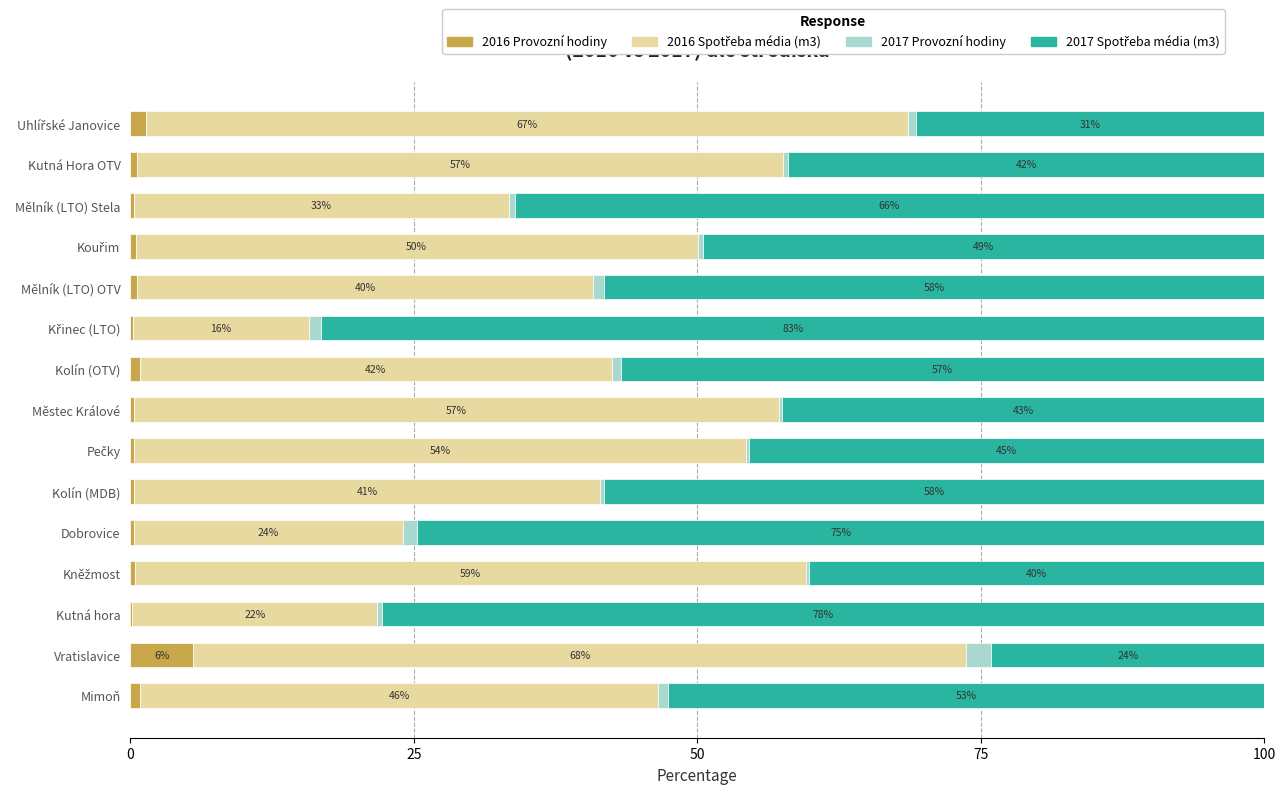

What is the total value across all series at Mělník (LTO) OTV?

100.0